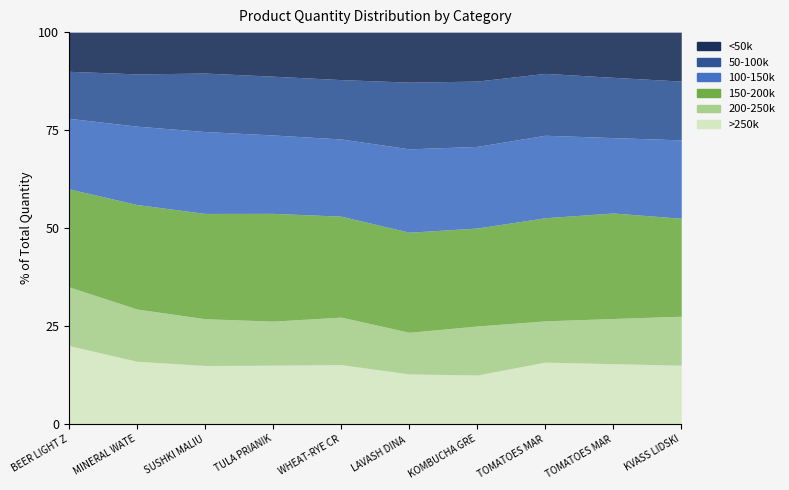

Does the chart display data point markers on the line(s)?

No